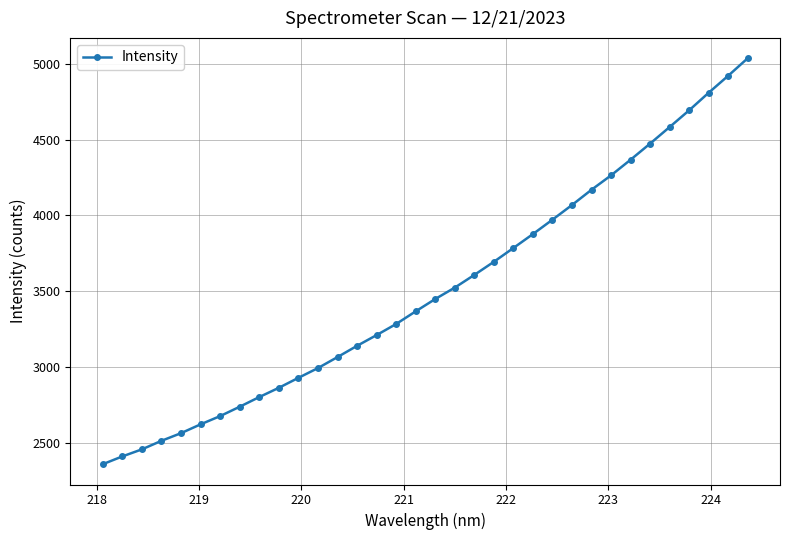

What is the value of the 26th point from the left?

4169.4